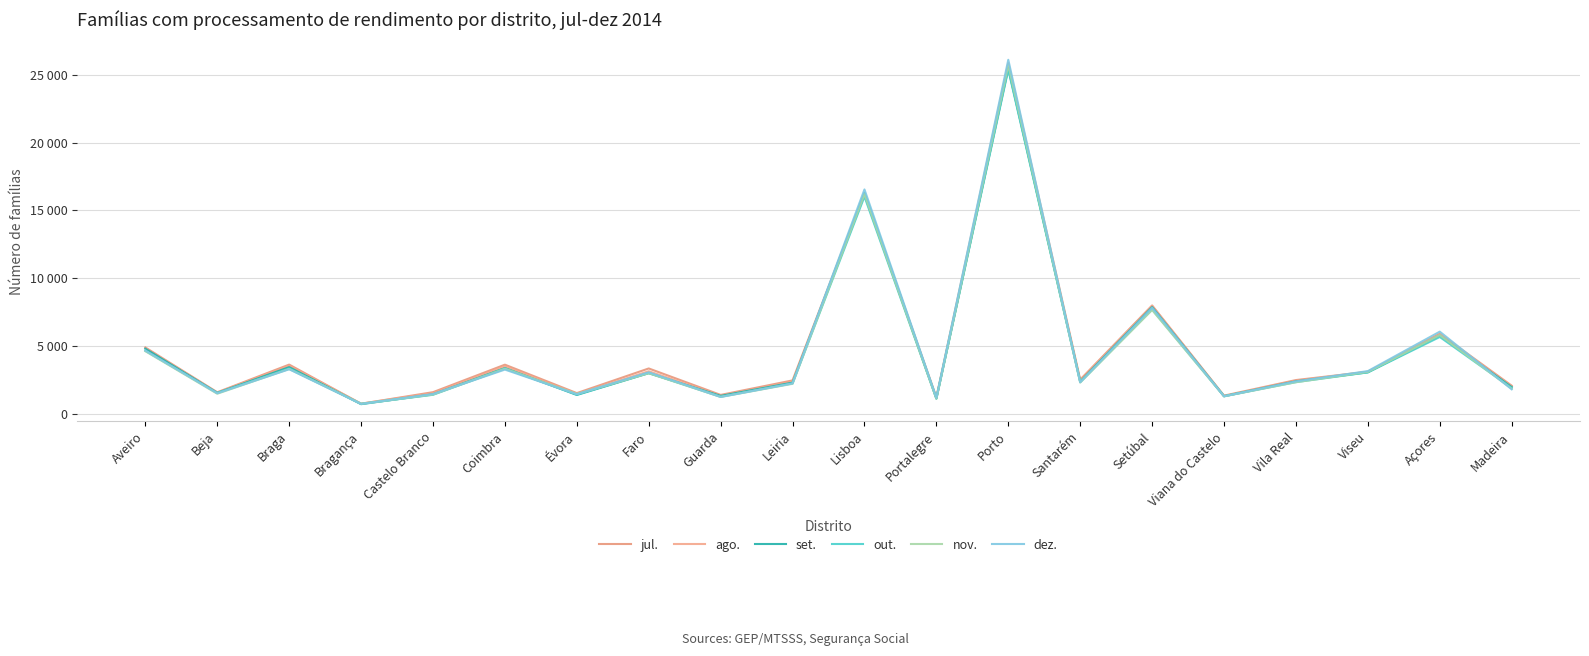

Reading right to left, extract all data points from this chart.

jul.: Madeira=2059	Açores=5900	Viseu=3086	Vila Real=2473	Viana do Castelo=1322	Setúbal=7985	Santarém=2507	Porto=25886	Portalegre=1204	Lisboa=16284	Leiria=2448	Guarda=1376	Faro=3330	Évora=1509	Coimbra=3609	Castelo Branco=1578	Bragança=723	Braga=3615	Beja=1572	Aveiro=4882
ago.: Madeira=1998	Açores=5780	Viseu=3091	Vila Real=2406	Viana do Castelo=1294	Setúbal=7952	Santarém=2436	Porto=25487	Portalegre=1136	Lisboa=16158	Leiria=2353	Guarda=1314	Faro=3125	Évora=1435	Coimbra=3485	Castelo Branco=1502	Bragança=732	Braga=3526	Beja=1542	Aveiro=4826
set.: Madeira=1955	Açores=5759	Viseu=3043	Vila Real=2379	Viana do Castelo=1278	Setúbal=7863	Santarém=2356	Porto=25532	Portalegre=1111	Lisboa=16305	Leiria=2284	Guarda=1303	Faro=2979	Évora=1372	Coimbra=3357	Castelo Branco=1420	Bragança=692	Braga=3429	Beja=1523	Aveiro=4792
out.: Madeira=1887	Açores=5656	Viseu=3041	Vila Real=2319	Viana do Castelo=1280	Setúbal=7684	Santarém=2326	Porto=25401	Portalegre=1094	Lisboa=16024	Leiria=2236	Guarda=1244	Faro=2998	Évora=1398	Coimbra=3324	Castelo Branco=1384	Bragança=716	Braga=3323	Beja=1518	Aveiro=4639
nov.: Madeira=1833	Açores=5793	Viseu=3078	Vila Real=2315	Viana do Castelo=1270	Setúbal=7648	Santarém=2289	Porto=25737	Portalegre=1099	Lisboa=16213	Leiria=2196	Guarda=1227	Faro=2978	Évora=1447	Coimbra=3311	Castelo Branco=1401	Bragança=722	Braga=3291	Beja=1463	Aveiro=4605
dez.: Madeira=1791	Açores=6050	Viseu=3135	Vila Real=2372	Viana do Castelo=1274	Setúbal=7812	Santarém=2309	Porto=26133	Portalegre=1161	Lisboa=16554	Leiria=2222	Guarda=1224	Faro=3045	Évora=1430	Coimbra=3247	Castelo Branco=1437	Bragança=712	Braga=3272	Beja=1499	Aveiro=4654